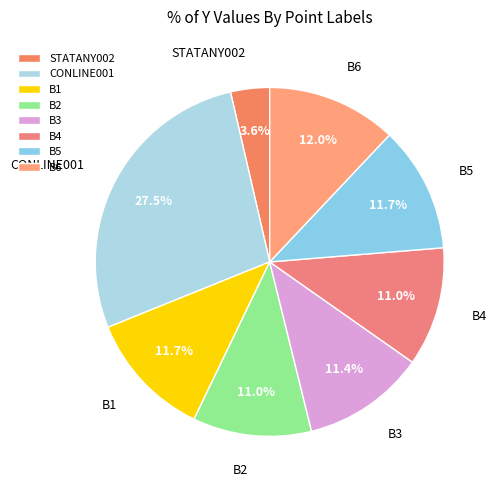

What is the largest slice in the pie chart?

CONLINE001